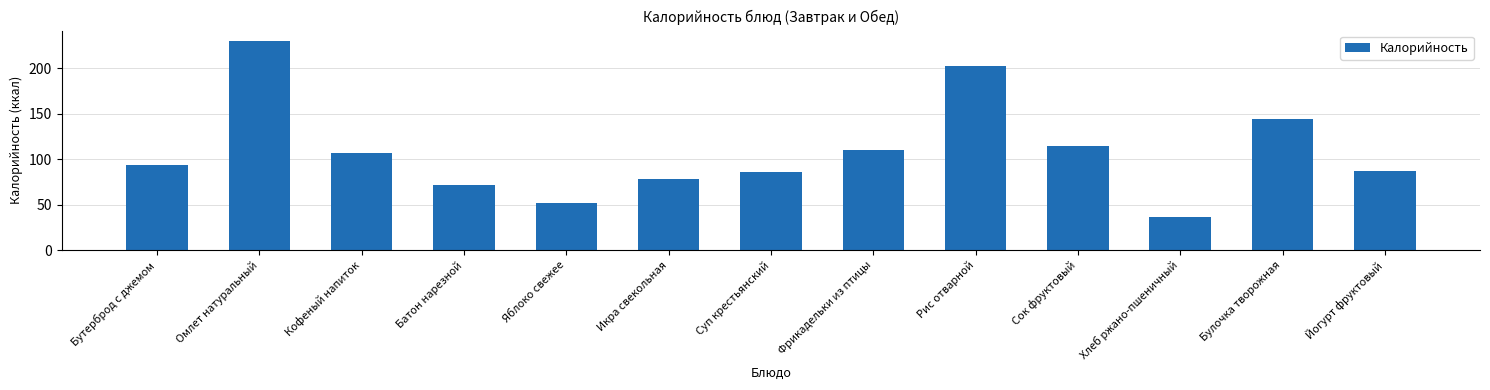

What is the smallest value displayed?

36